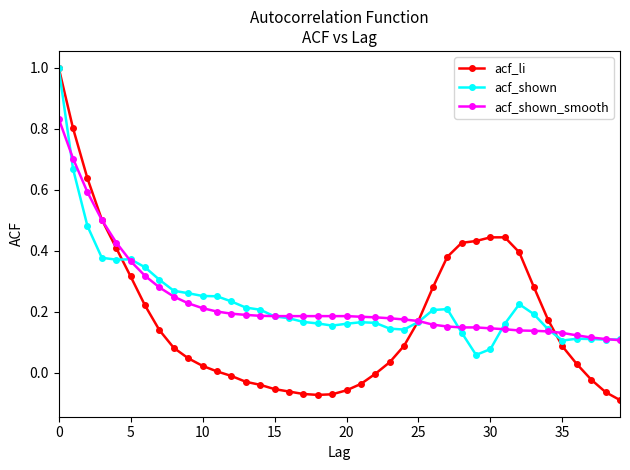

Which series has the widest spread of values?

acf_li